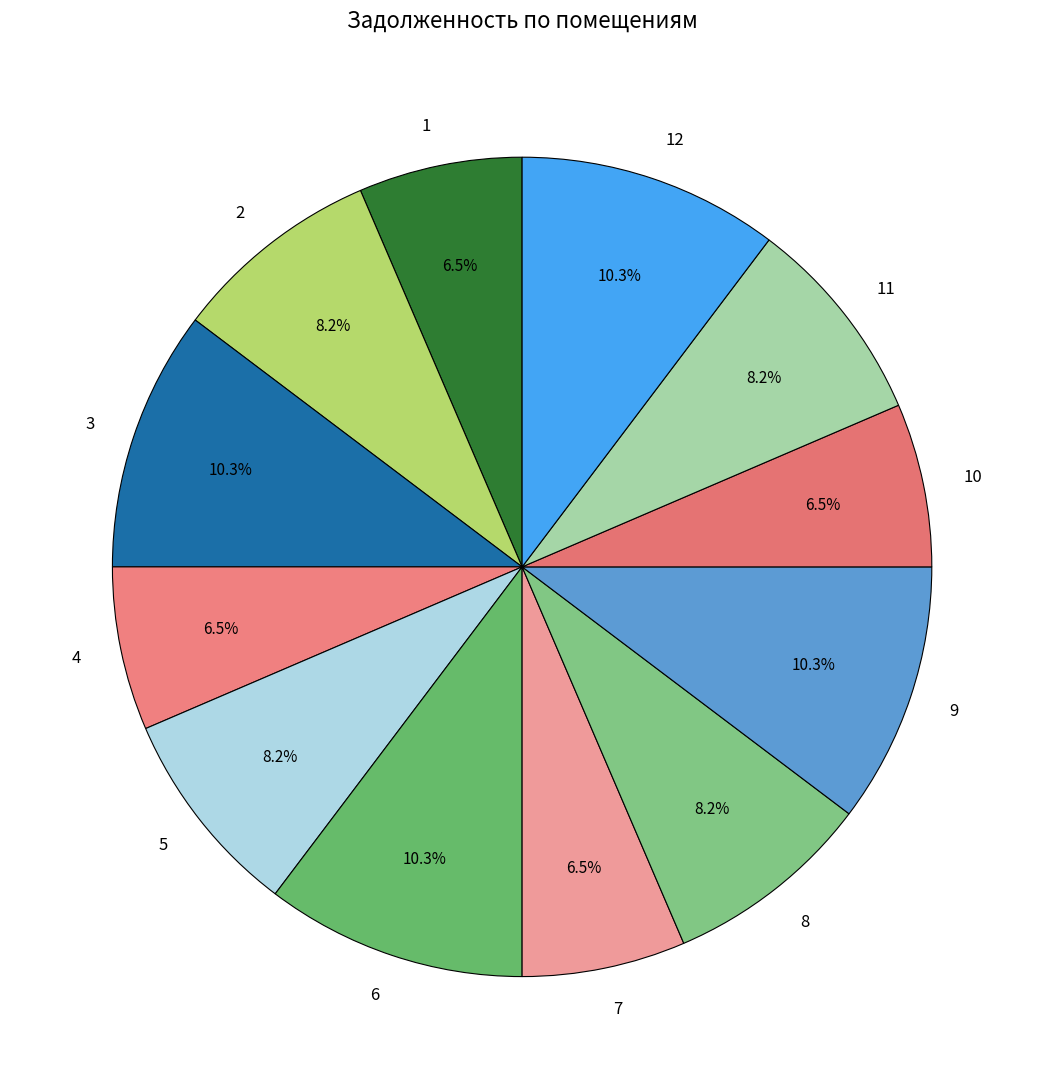

Approximately how many times larger is the value at 2 compared to 5?

1.0